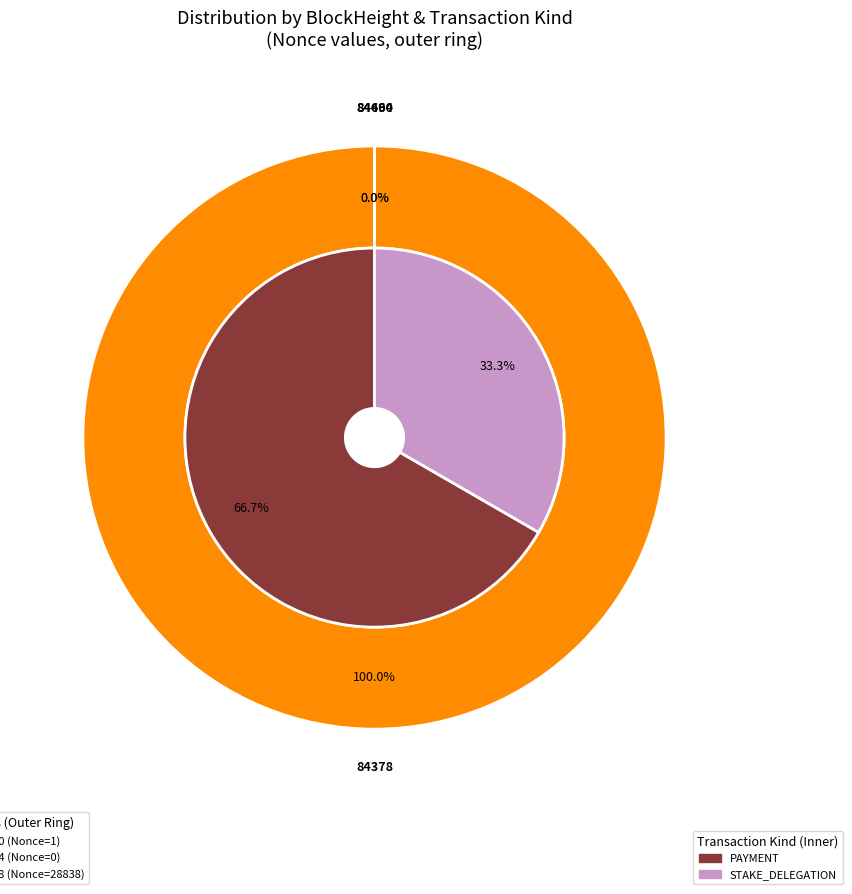

Between 84378 and 84494, which is larger?

84378